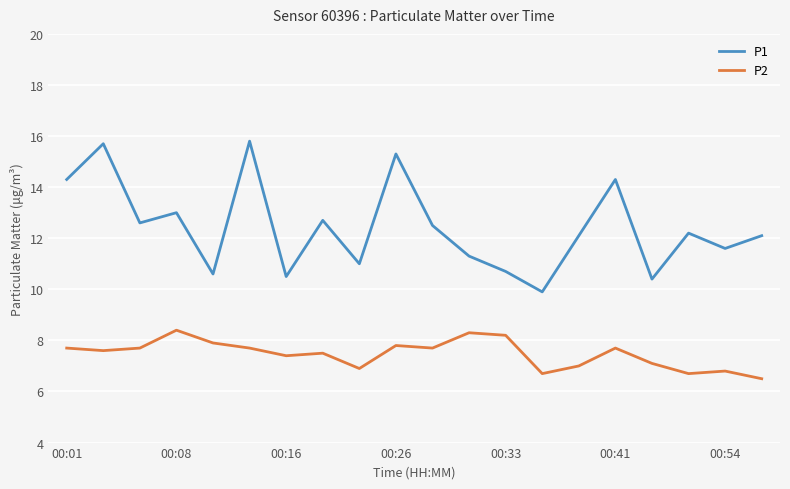

True or false: P2 and P1 cross at least once.

False